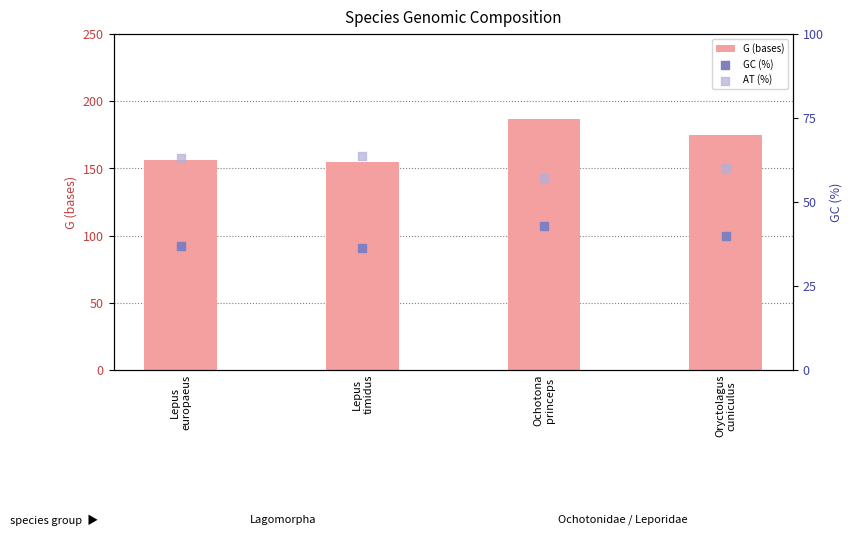

What is the total value across all series at Ochotona
princeps?

287.0